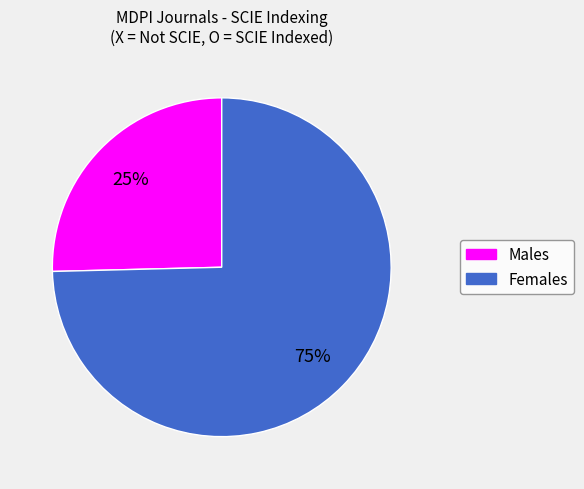

To the nearest percent, what is the average slice percentage?

50%